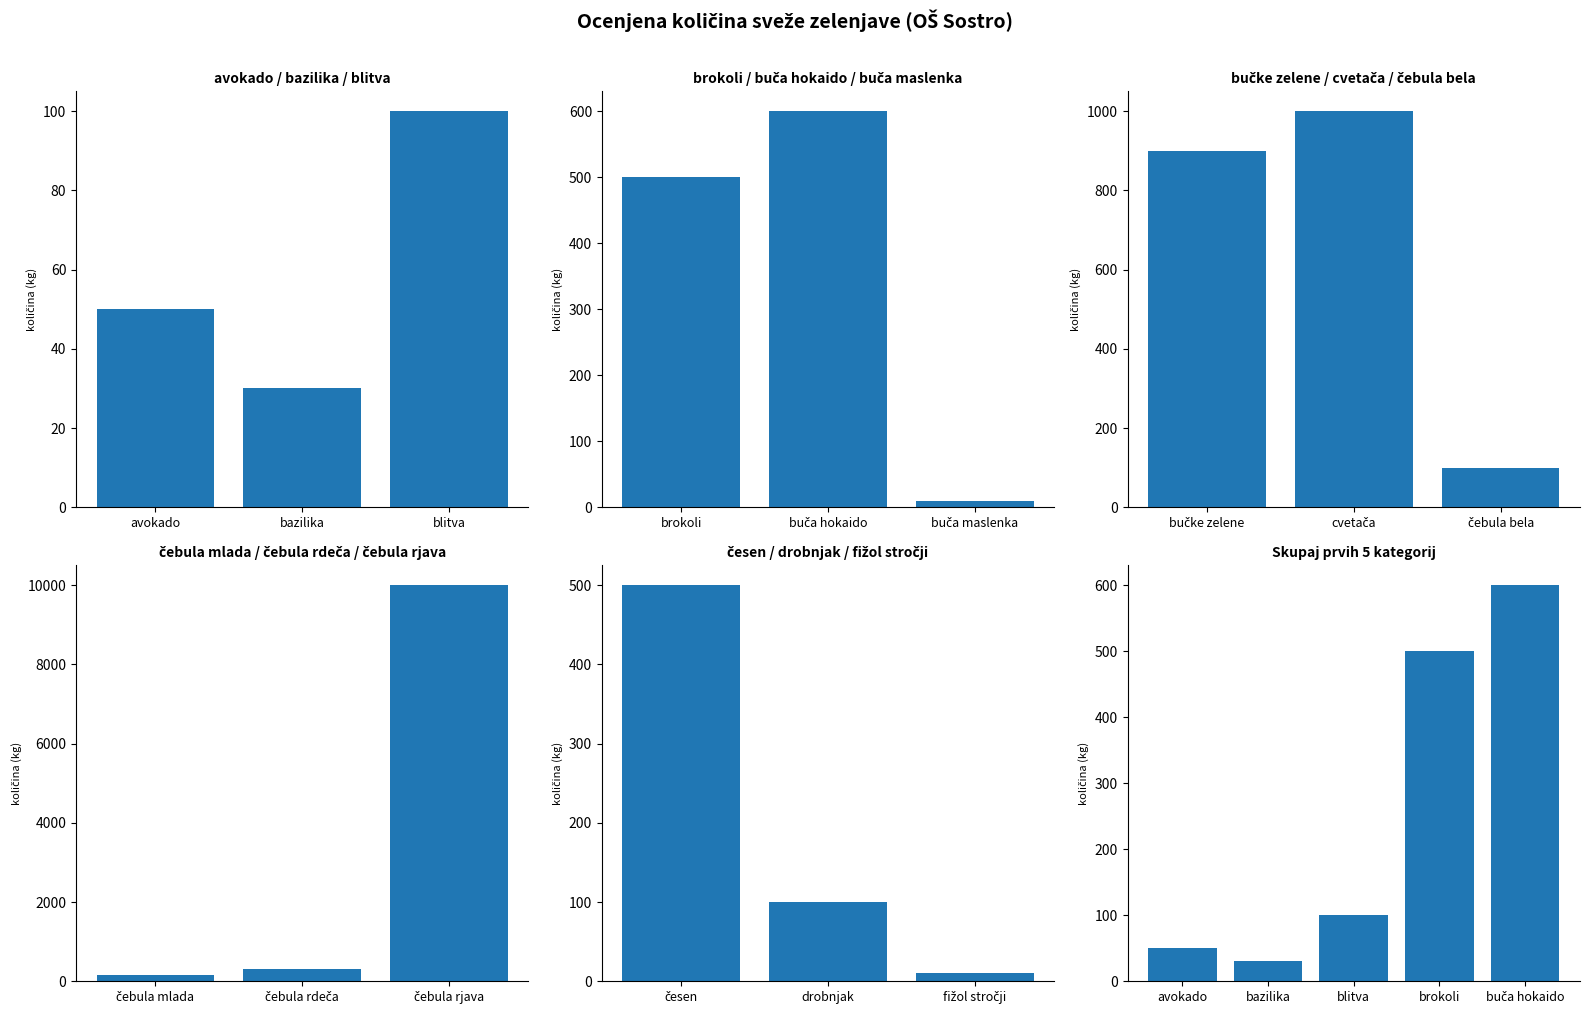

What is the sum of all values?

1280